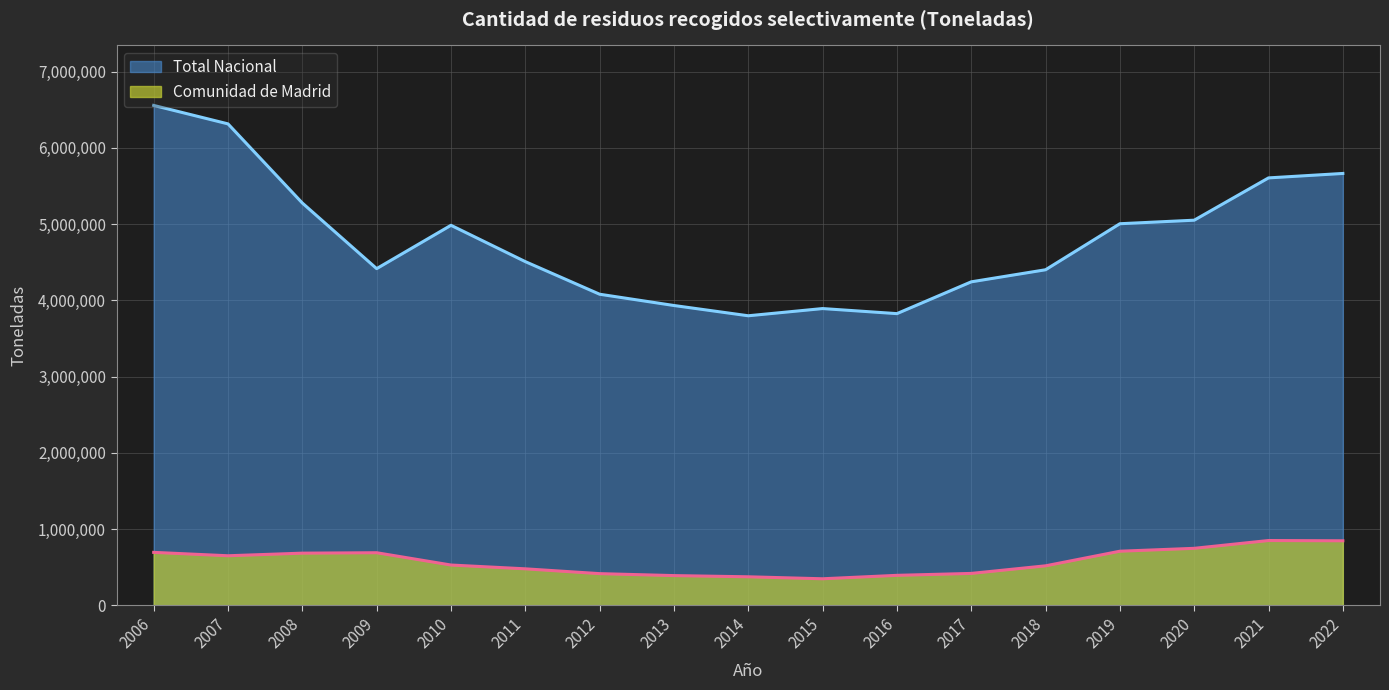

How many data points does each series have?

17